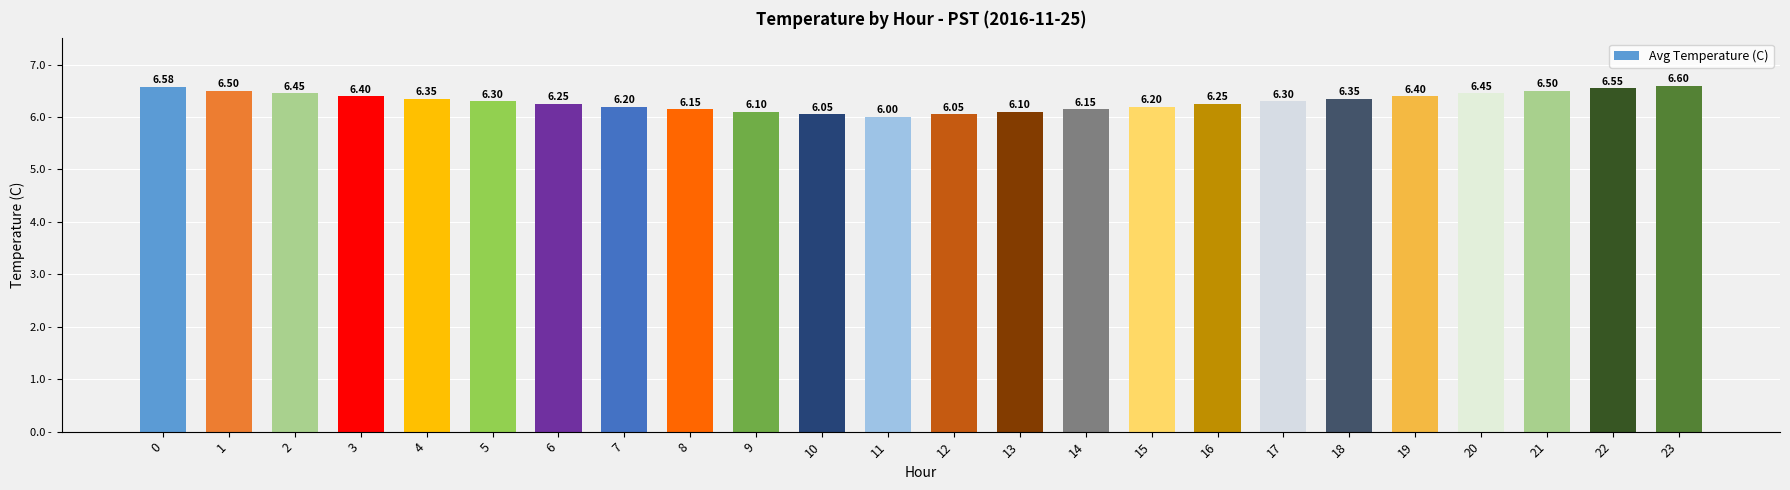

What is the value of the 3rd bar from the left?

6.5